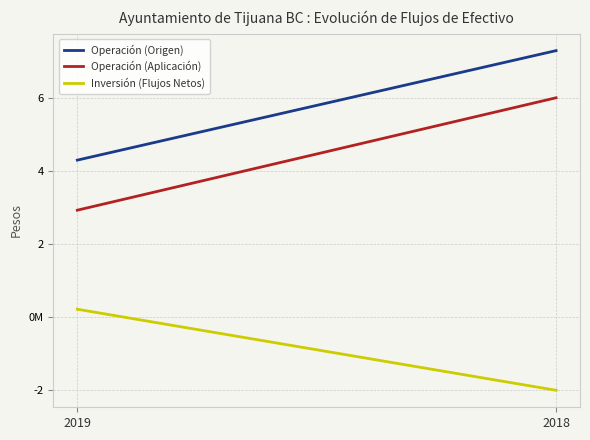

What is the value of the Inversión (Flujos Netos) point at the 2nd from the left?

-2004780462